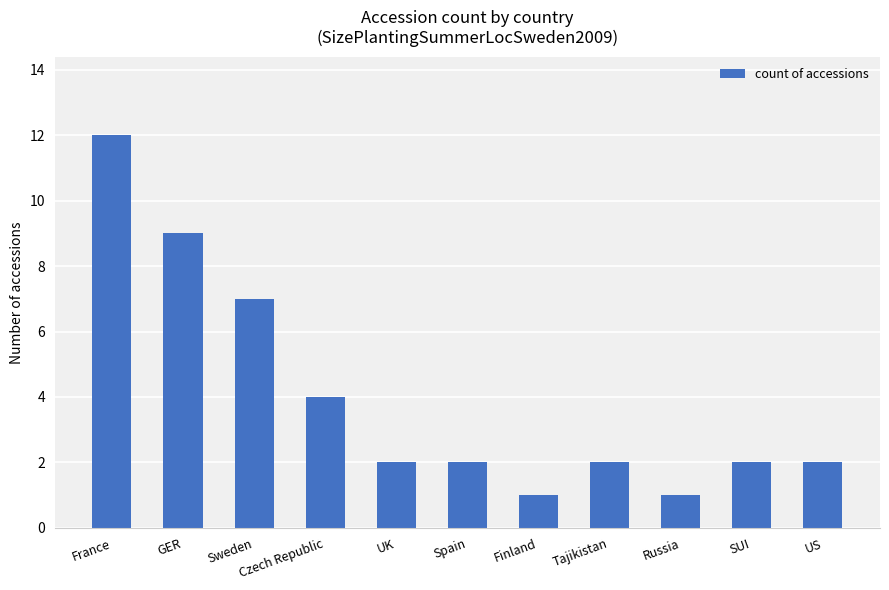

What is the change in value from Finland to SUI?

+1